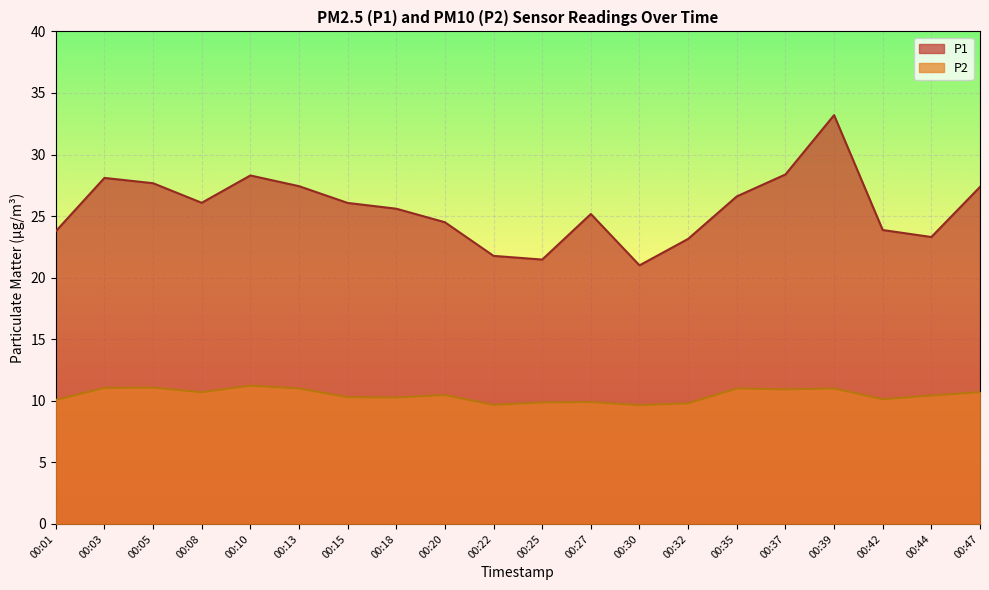

What is the minimum value for P1?

21.0